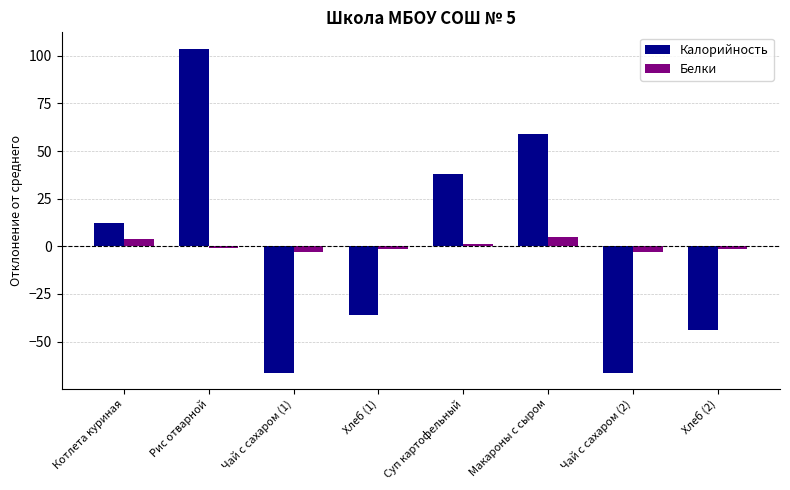

Rank the series by their maximum value, from highest to lowest.

Калорийность, Белки